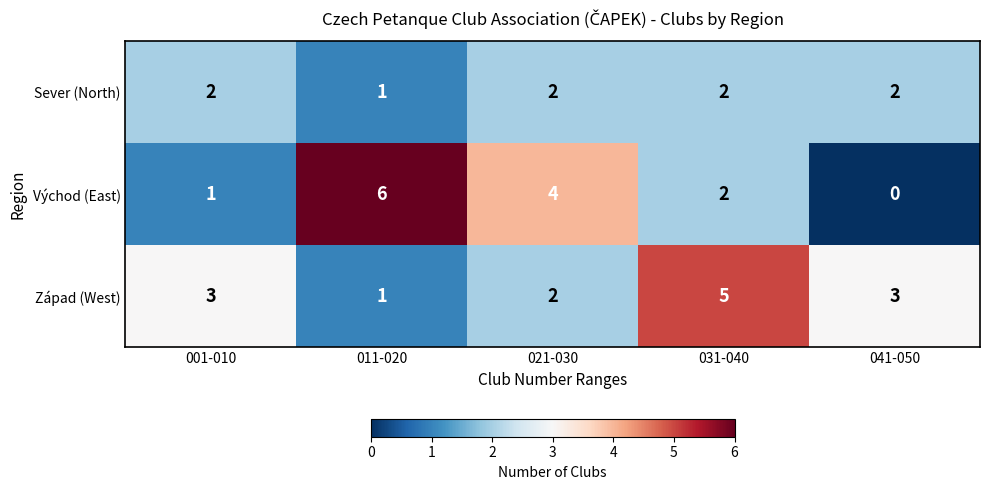

The Východ (East) series shows 2 at 031-040. True or false?

True